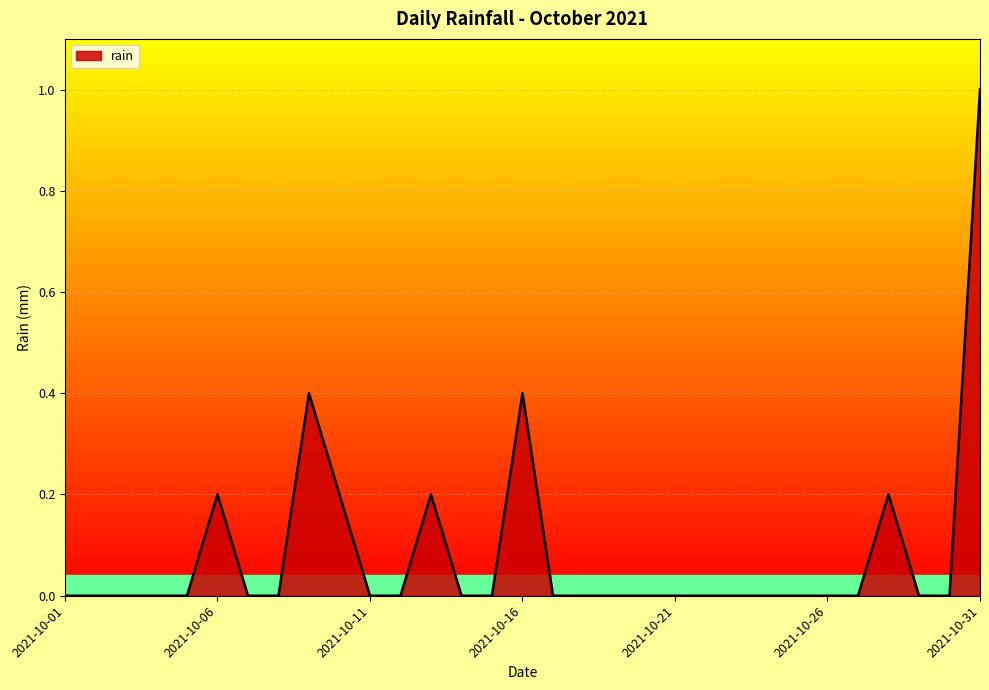

Does the chart display data point markers on the line(s)?

No